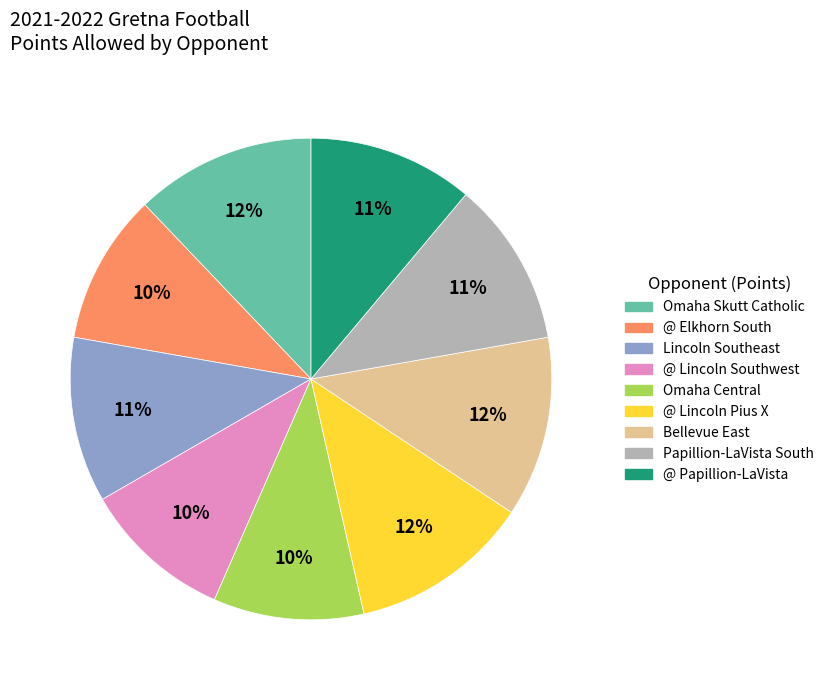

Is it true that Bellevue East is 12% of the pie?

True